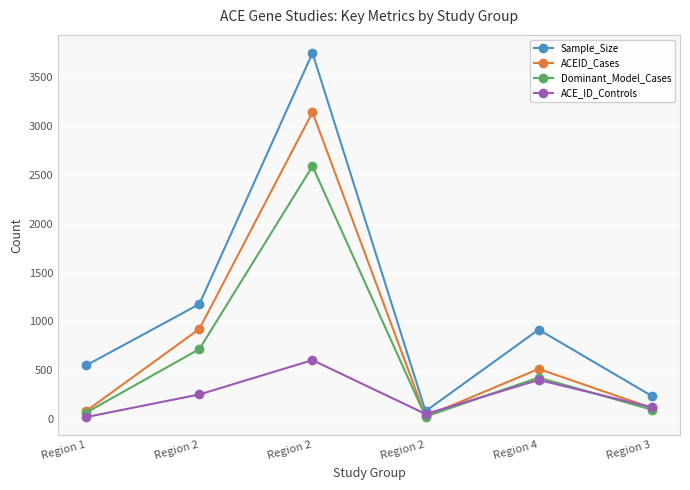

Is the value of ACE_ID_Controls at Region 2 greater than the value of ACEID_Cases at Region 2?

No